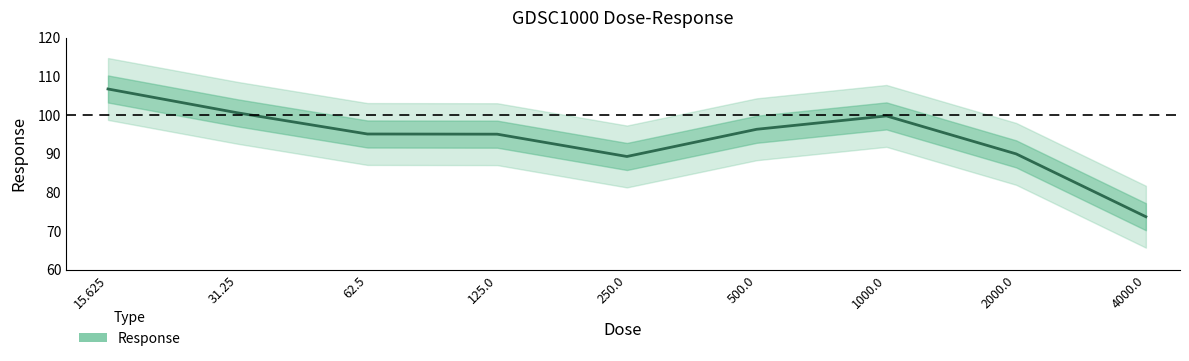

Which label corresponds to the smallest value in the chart?

4000.0